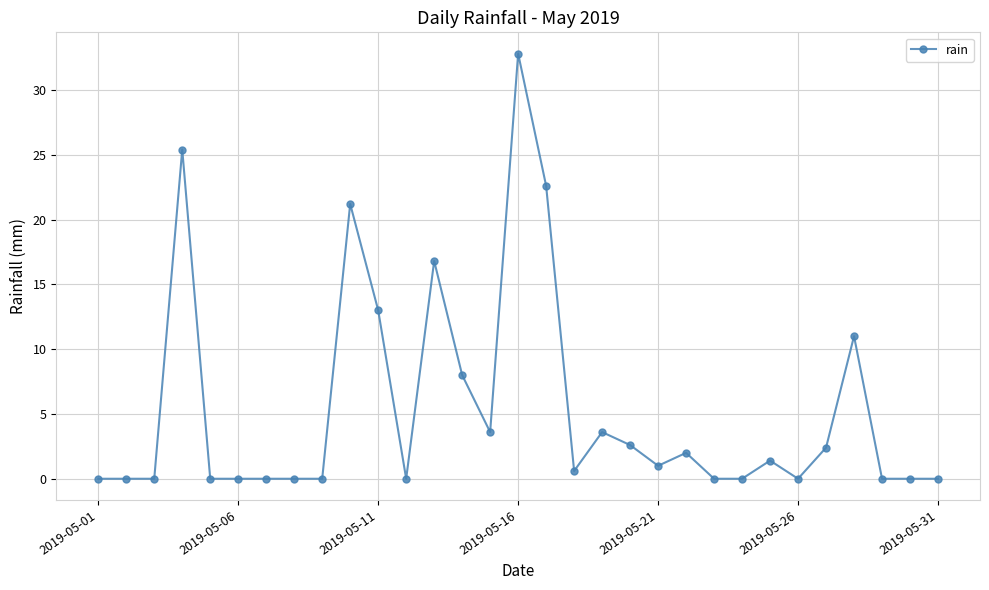

What is the maximum value shown in the chart?

32.8